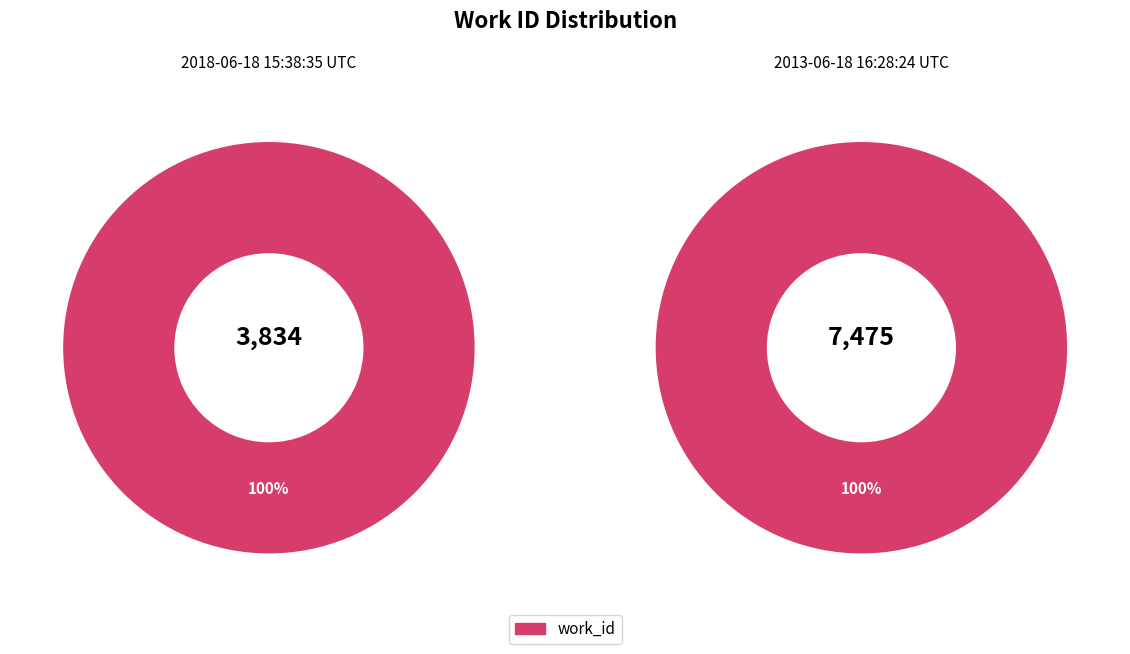

Is the sum of 2018-06-18 15:38:35 UTC and 2013-06-18 16:28:24 UTC greater than half?

Yes